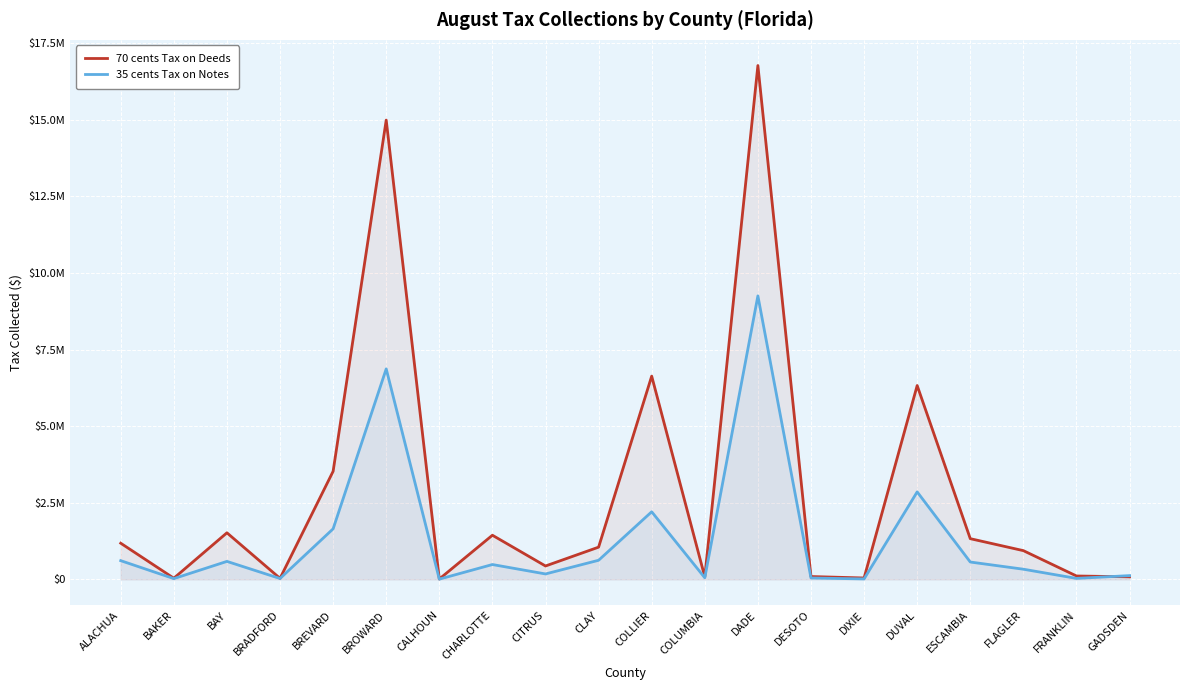

List the labels in order of 35 cents Tax on Notes value, smallest first.

CALHOUN, DIXIE, BAKER, BRADFORD, FRANKLIN, DESOTO, COLUMBIA, GADSDEN, CITRUS, FLAGLER, CHARLOTTE, ESCAMBIA, BAY, ALACHUA, CLAY, BREVARD, COLLIER, DUVAL, BROWARD, DADE